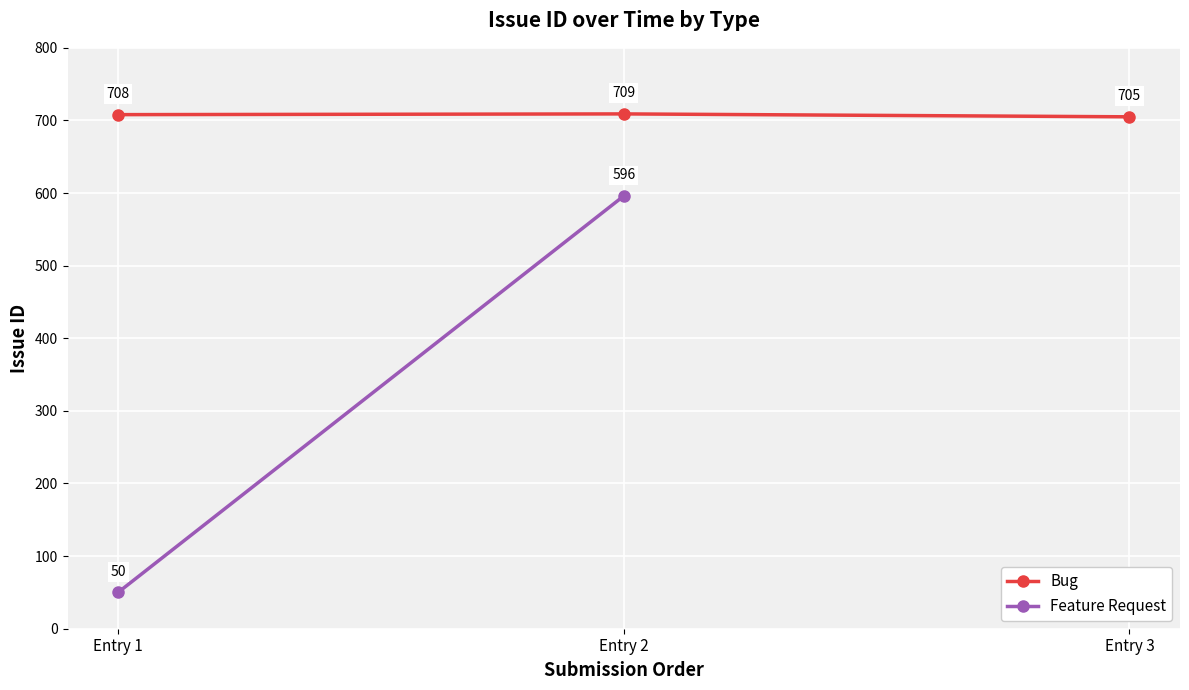

What is the sum of the values at Entry 3 and Entry 2?

1414